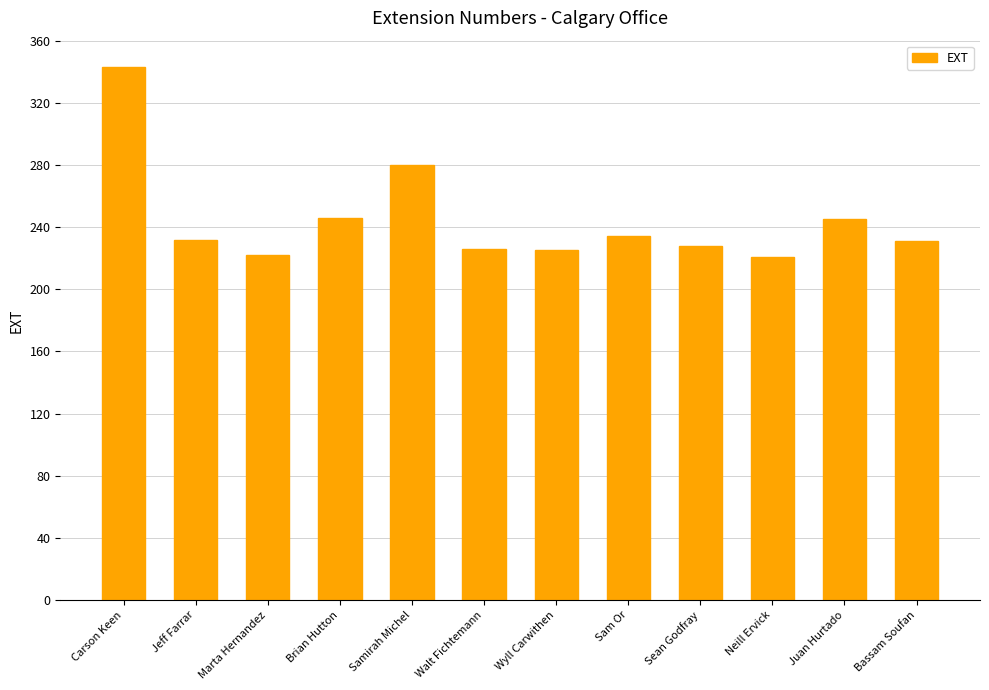

Is it true that the value at Samirah Michel is 280?

True